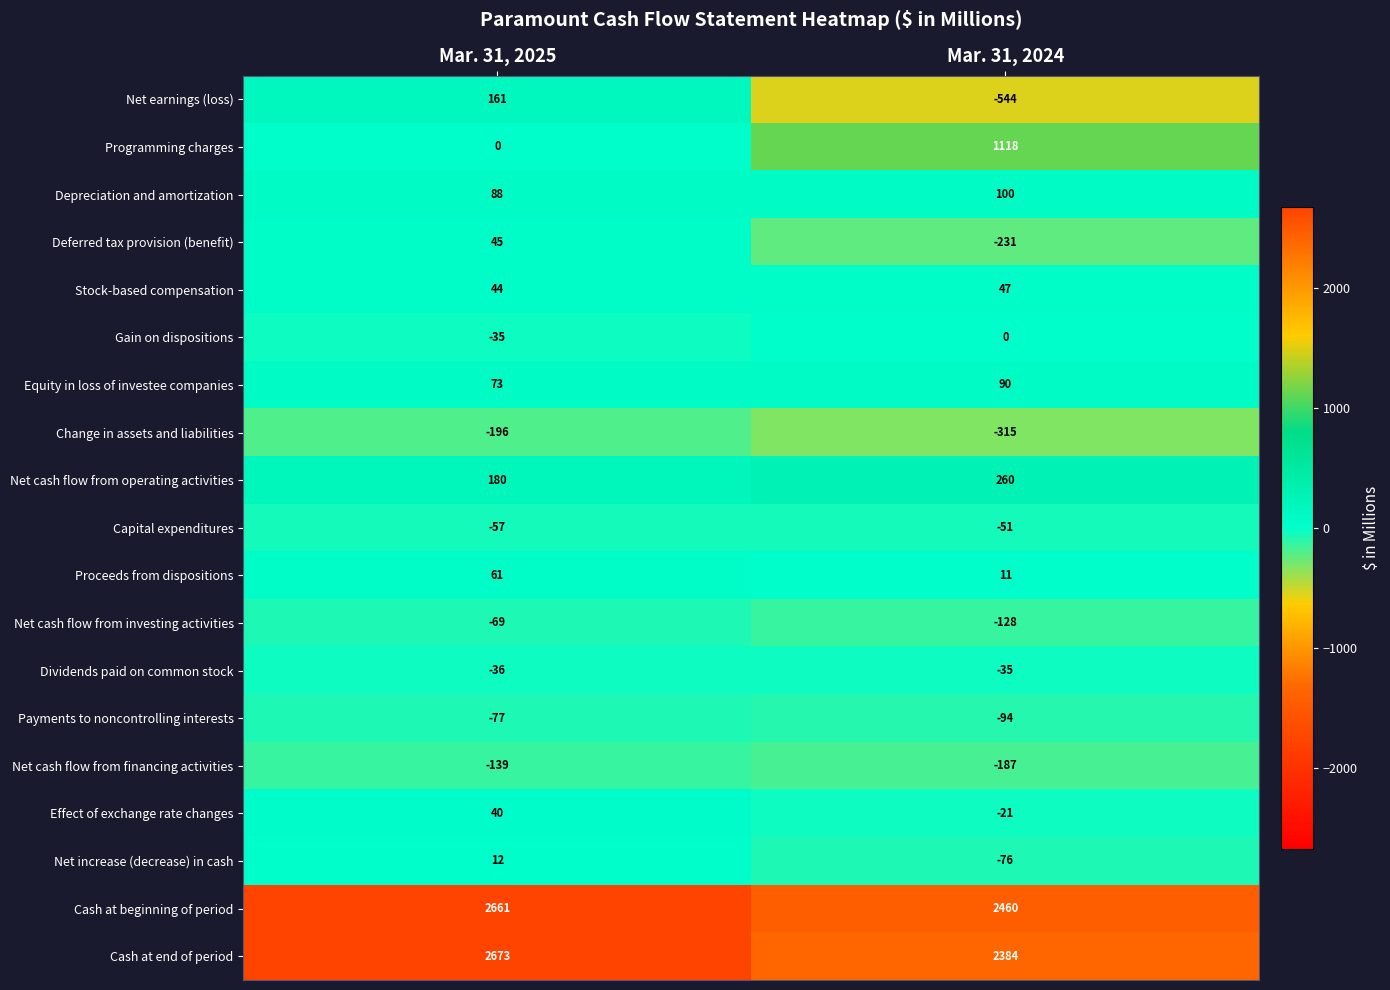

Where is Net cash flow from operating activities nearest to the value 220?

Mar. 31, 2025